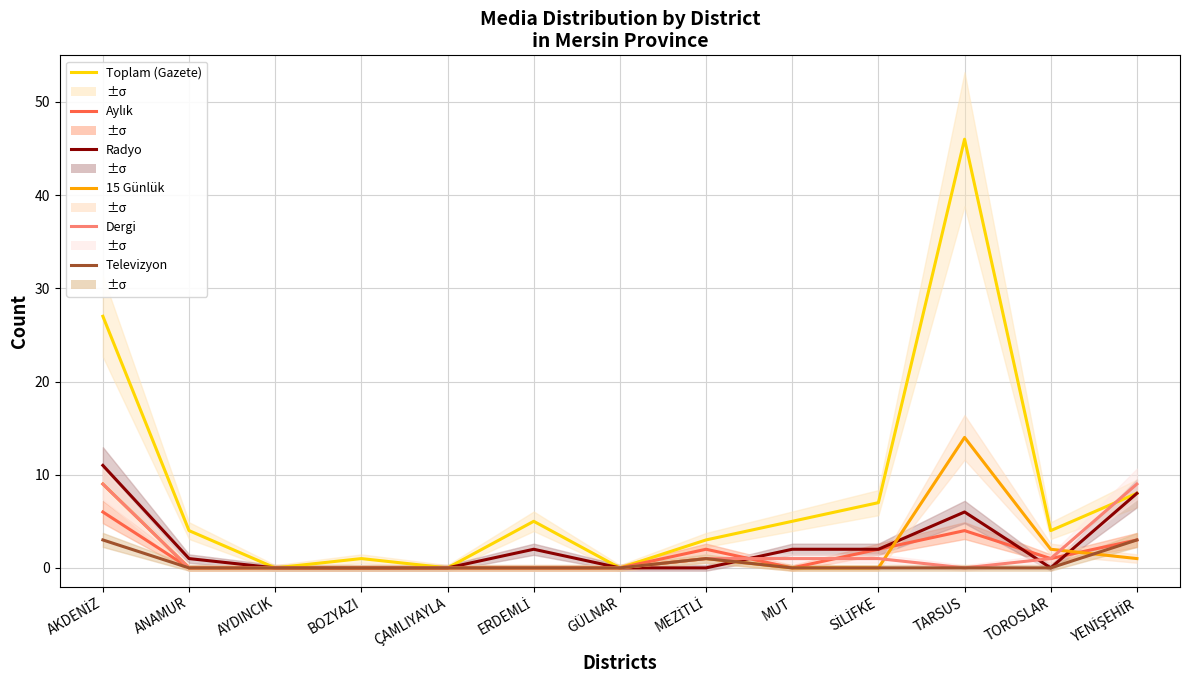

At how many categories does at least one series exceed 4?

6